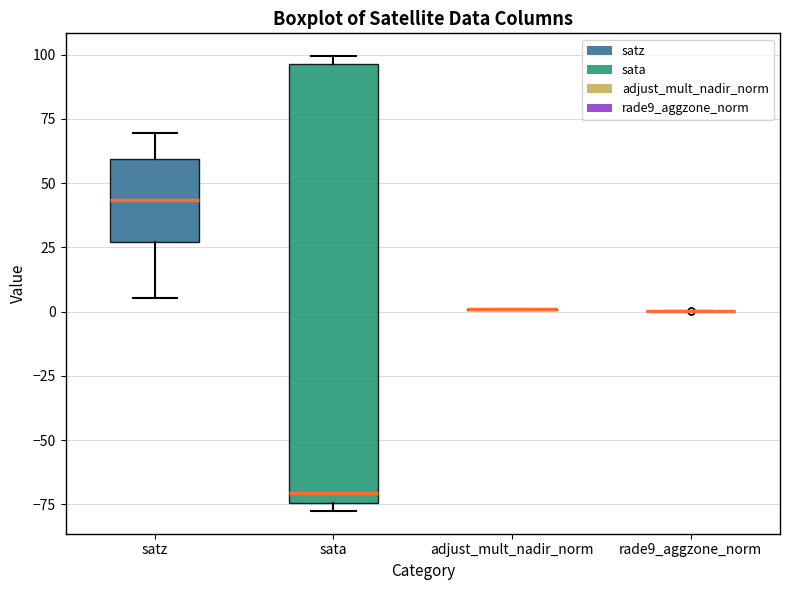

Reading left to right, transcribe this box plot: for each box, give where its median line is, the range the box spans, and where its two whiskers end, as read against the y-axis. The values are not printed on the chart, so give them approximately, as read against the axis.

satz: median 45, box 25 to 60, whiskers 5 to 70
sata: median -70, box -75 to 95, whiskers -80 to 100
adjust_mult_nadir_norm: box collapsed to a line at 0, whiskers 0 to 0
rade9_aggzone_norm: box collapsed to a line at 0, whiskers 0 to 0